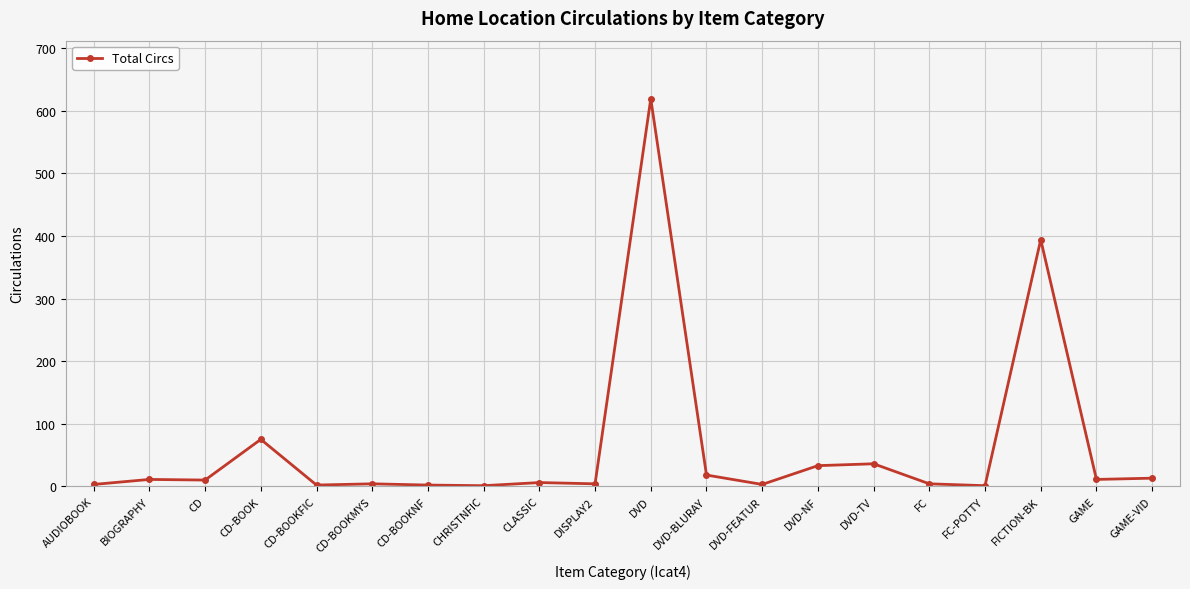

True or false: the data has more than 1 interior local peaks.

True